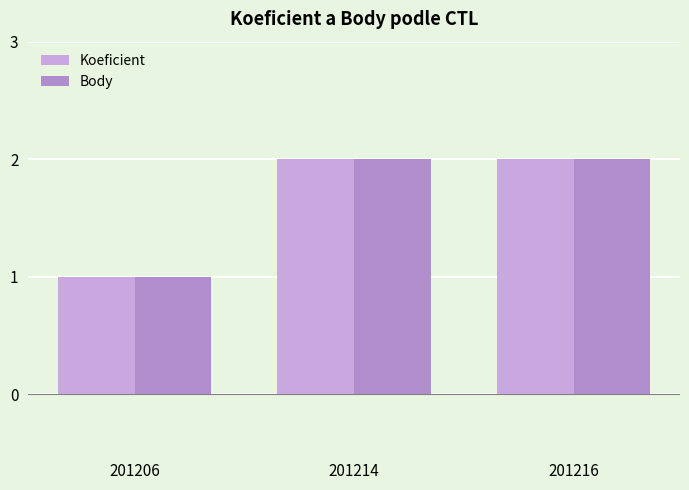

Which category has the lowest value across all series?

201206